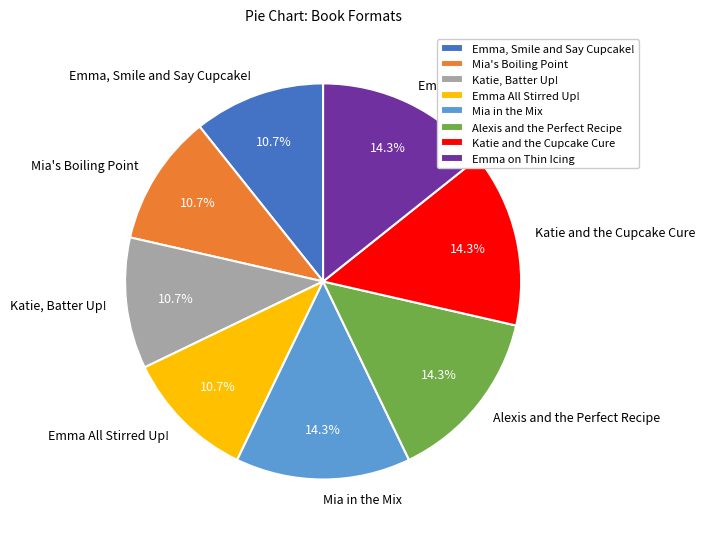

True or false: Emma All Stirred Up! accounts for 2% of the total.

False